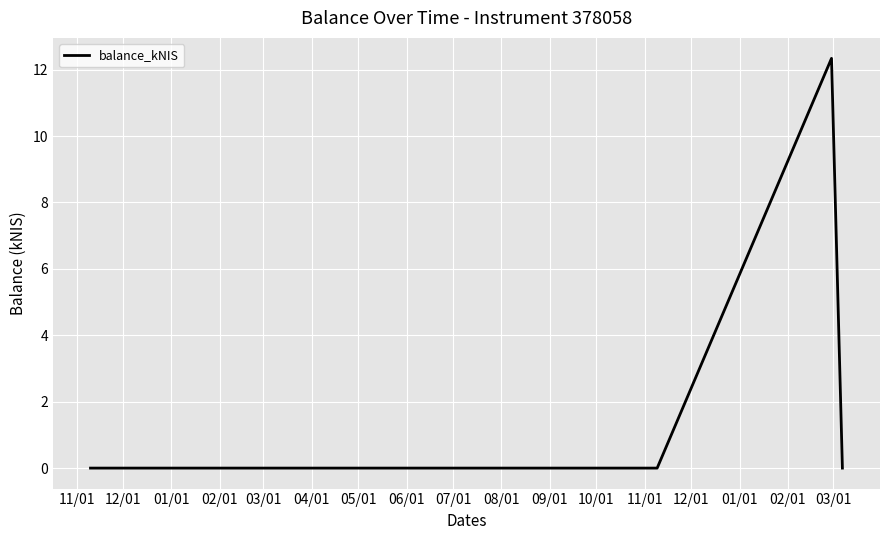

What is the average value?

2.5